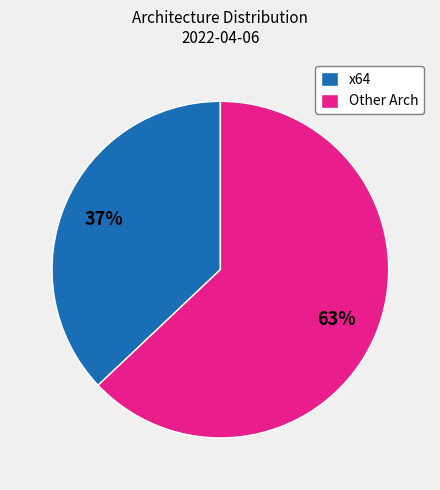

Approximately how many times larger is the value at x64 compared to Other Arch?

0.6